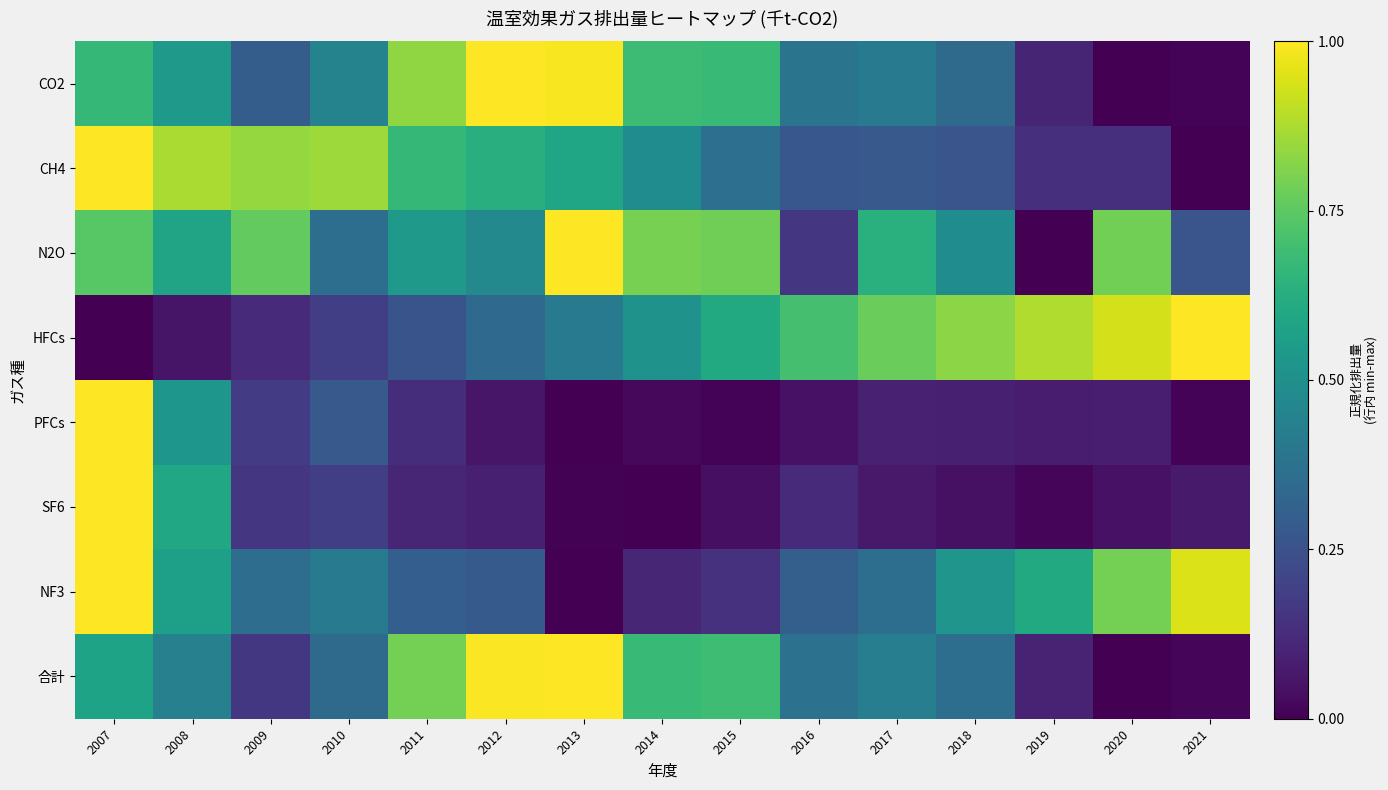

Reading left to right, list all the values displayed in this chart.

CO2: 2007=0.7	2008=0.5	2009=0.3	2010=0.4	2011=0.8	2012=1.0	2013=1.0	2014=0.7	2015=0.7	2016=0.4	2017=0.4	2018=0.3	2019=0.1	2020=0.0	2021=0.0
CH4: 2007=1.0	2008=0.9	2009=0.8	2010=0.9	2011=0.7	2012=0.6	2013=0.6	2014=0.5	2015=0.4	2016=0.3	2017=0.3	2018=0.3	2019=0.1	2020=0.1	2021=0.0
N2O: 2007=0.7	2008=0.6	2009=0.8	2010=0.4	2011=0.5	2012=0.5	2013=1.0	2014=0.8	2015=0.8	2016=0.2	2017=0.6	2018=0.5	2019=0.0	2020=0.8	2021=0.3
HFCs: 2007=0.0	2008=0.1	2009=0.1	2010=0.2	2011=0.3	2012=0.3	2013=0.4	2014=0.5	2015=0.6	2016=0.7	2017=0.8	2018=0.8	2019=0.9	2020=0.9	2021=1.0
PFCs: 2007=1.0	2008=0.5	2009=0.2	2010=0.3	2011=0.1	2012=0.1	2013=0.0	2014=0.0	2015=0.0	2016=0.0	2017=0.1	2018=0.1	2019=0.1	2020=0.1	2021=0.0
SF6: 2007=1.0	2008=0.6	2009=0.2	2010=0.2	2011=0.1	2012=0.1	2013=0.0	2014=0.0	2015=0.0	2016=0.1	2017=0.1	2018=0.0	2019=0.0	2020=0.0	2021=0.1
NF3: 2007=1.0	2008=0.6	2009=0.4	2010=0.4	2011=0.3	2012=0.3	2013=0.0	2014=0.1	2015=0.1	2016=0.3	2017=0.4	2018=0.5	2019=0.6	2020=0.8	2021=0.9
合計: 2007=0.6	2008=0.4	2009=0.2	2010=0.3	2011=0.8	2012=1.0	2013=1.0	2014=0.7	2015=0.7	2016=0.4	2017=0.4	2018=0.4	2019=0.1	2020=0.0	2021=0.0